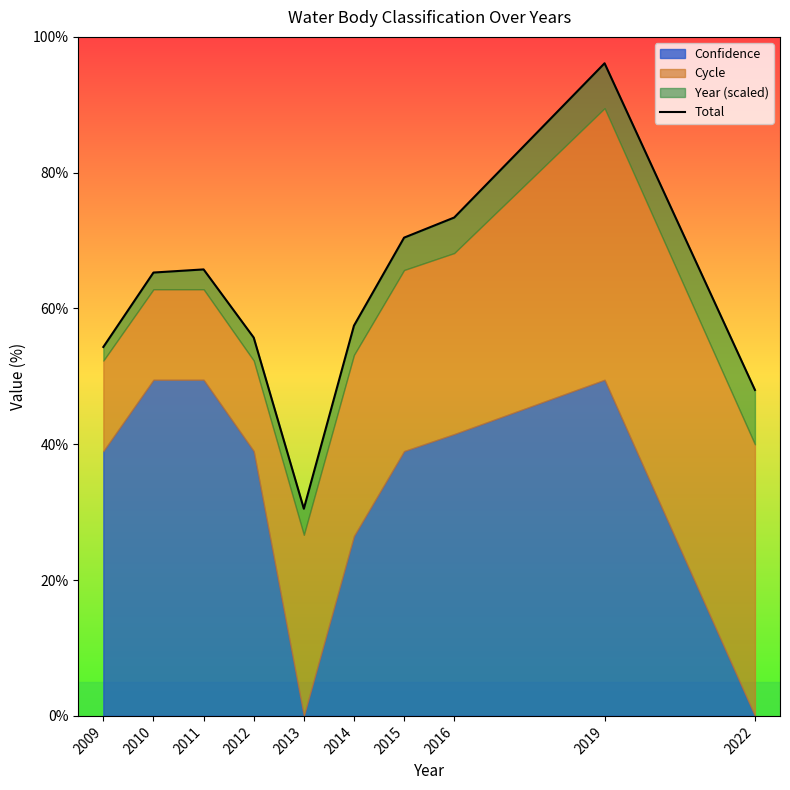

What is the value of the 5th point from the left?

30.5